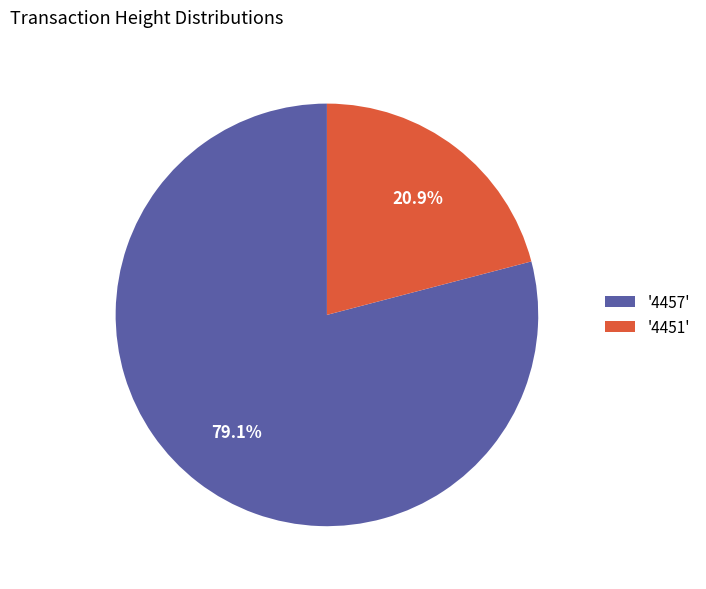

What is the smallest slice in the pie chart?

'4451'